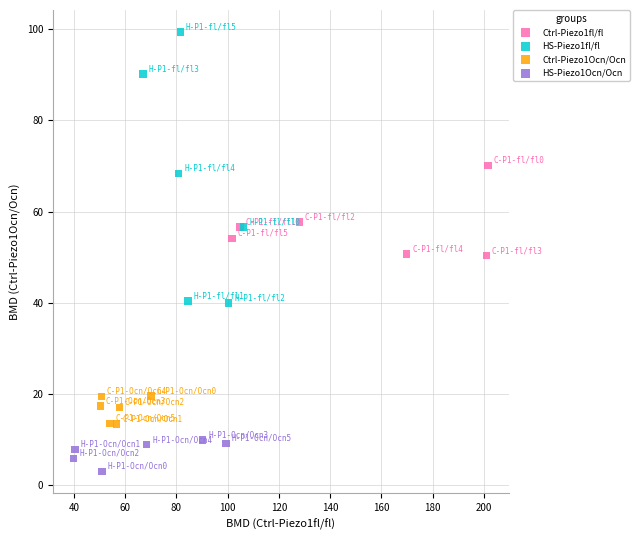

Which series reaches the minimum Y coordinate?

HS-Piezo1Ocn/Ocn